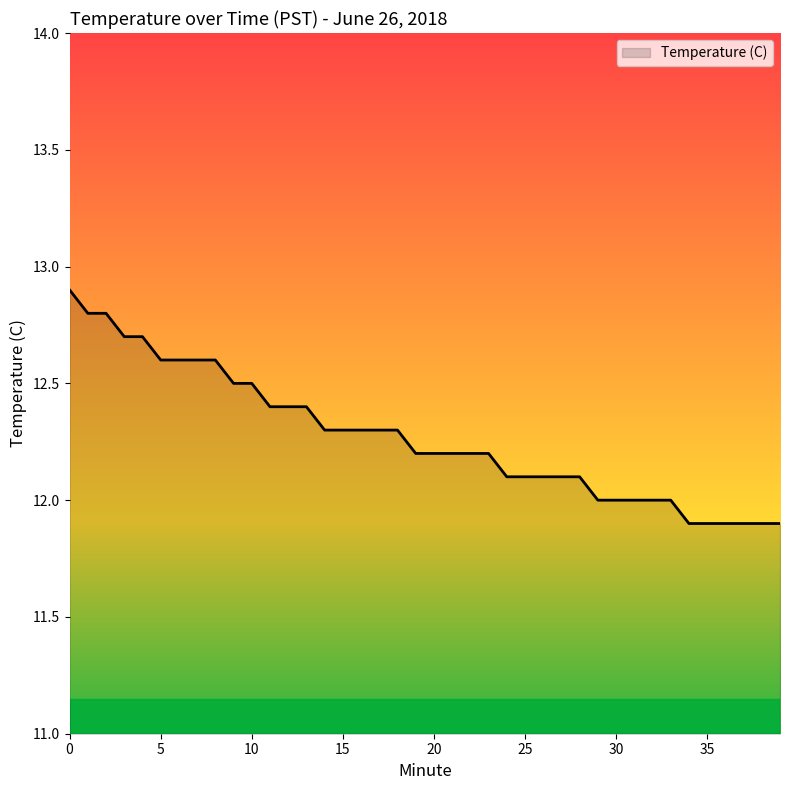

What is the minimum value shown in the chart?

11.9